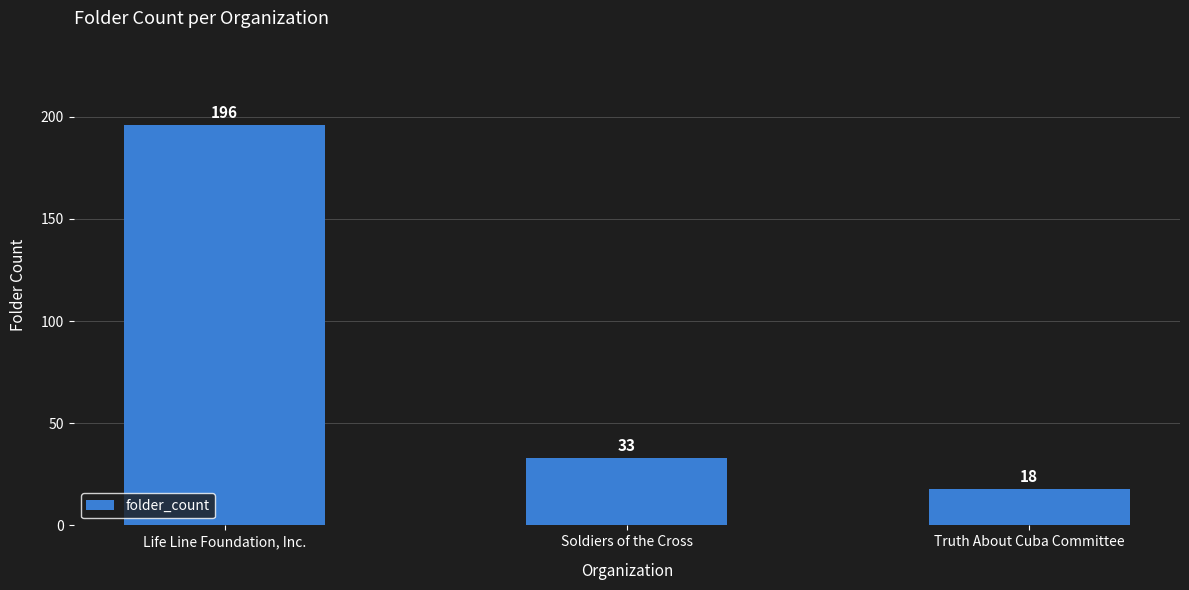

At which category does the chart reach its peak across all series?

Life Line Foundation, Inc.